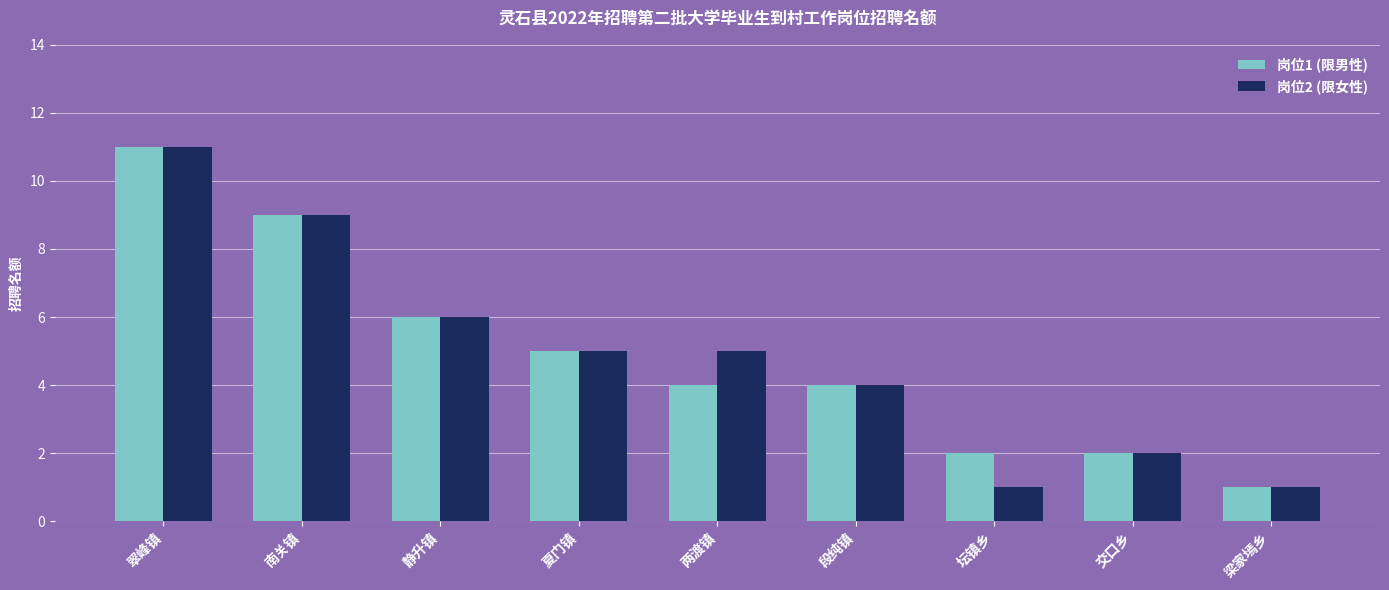

The 岗位1 (限男性) series shows 6 at 南关镇. True or false?

False